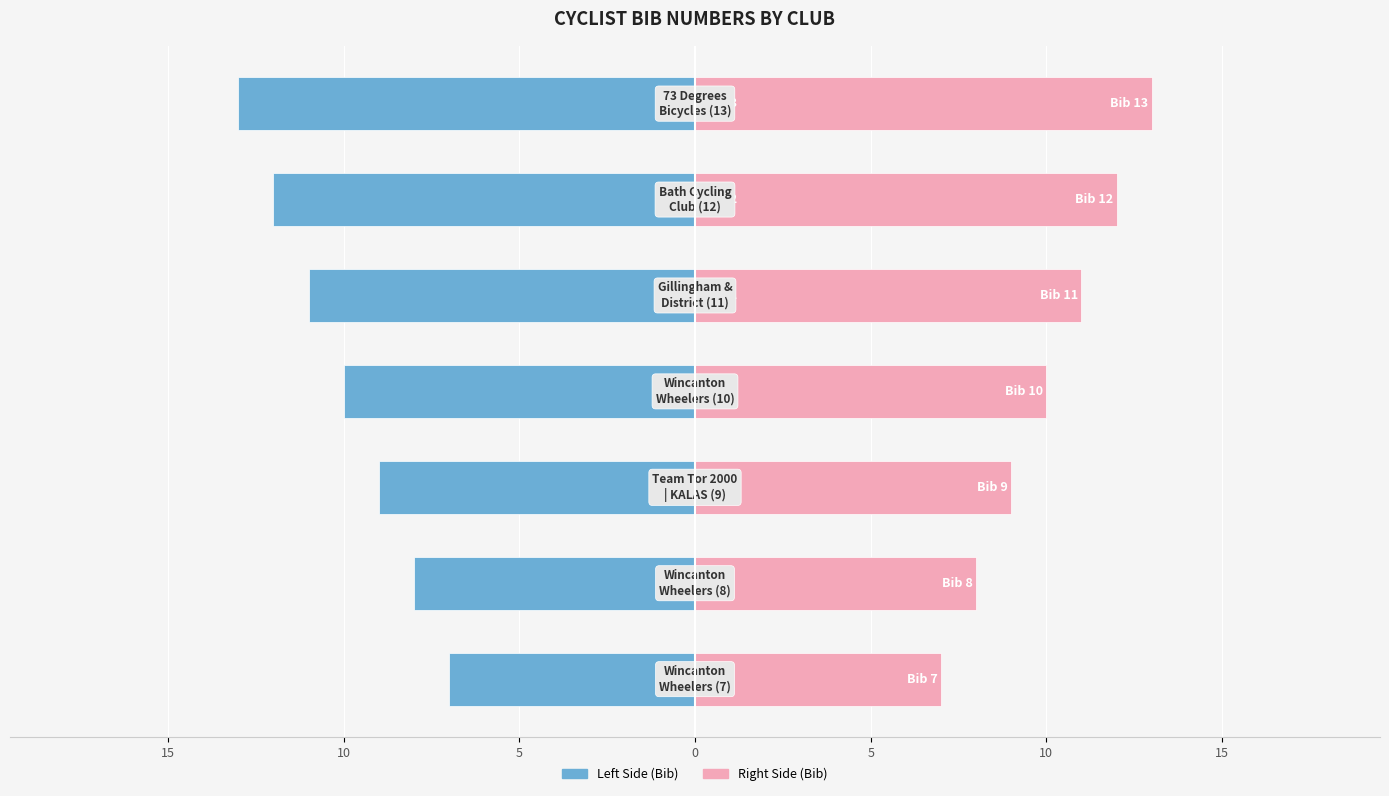

Which series has the largest range (max minus min)?

Bib Number (Left)